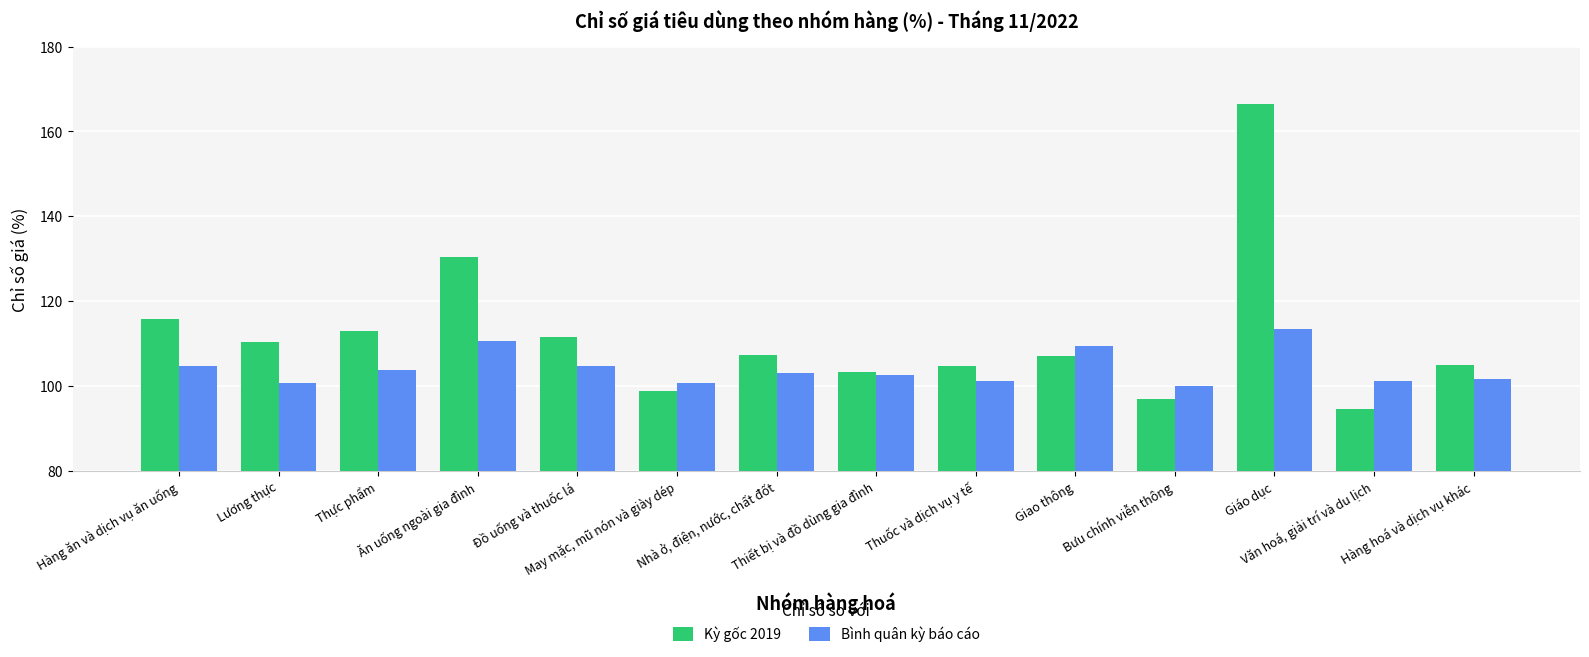

At how many categories does at least one series exceed 121?

2